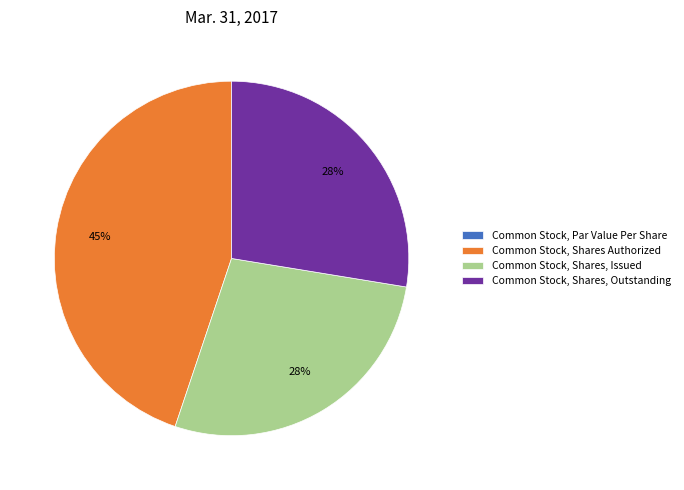

To the nearest percent, what is the average slice percentage?

25%